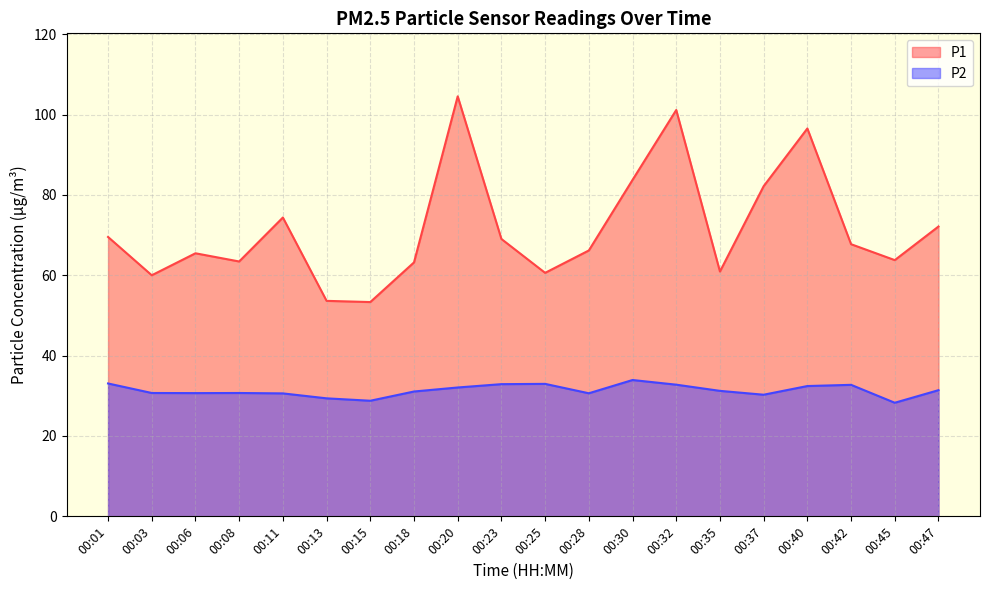

The P2 series shows 33.9 at 00:30. True or false?

True